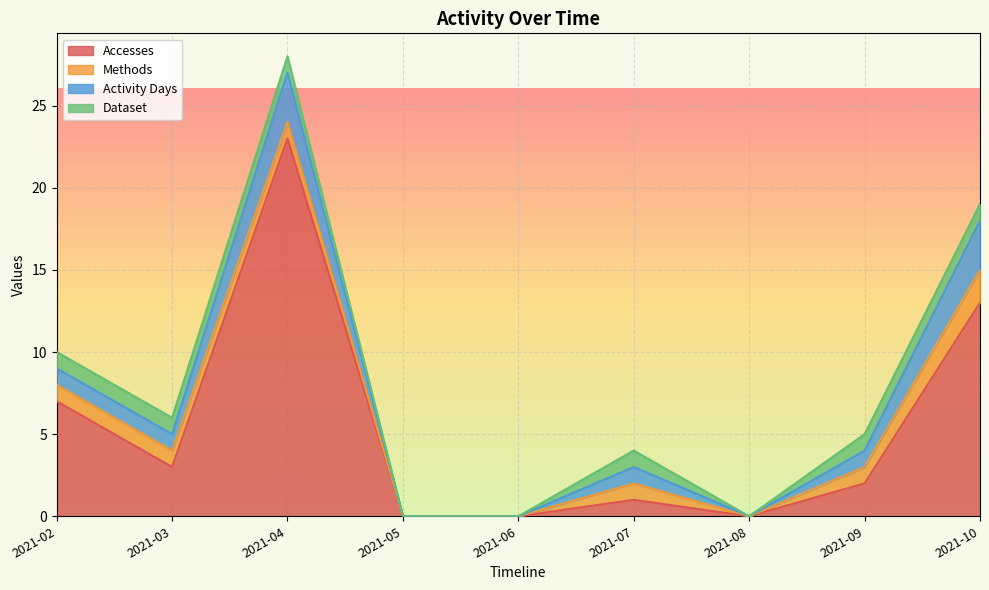

What is the value of the Dataset point at the 6th from the left?

1